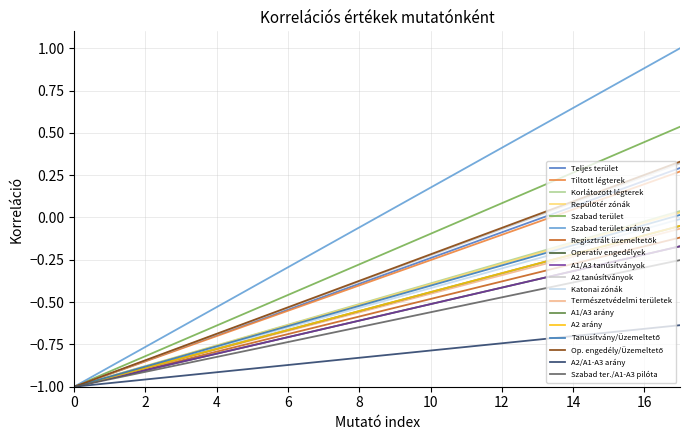

Is this an area chart (filled region under the line)?

No